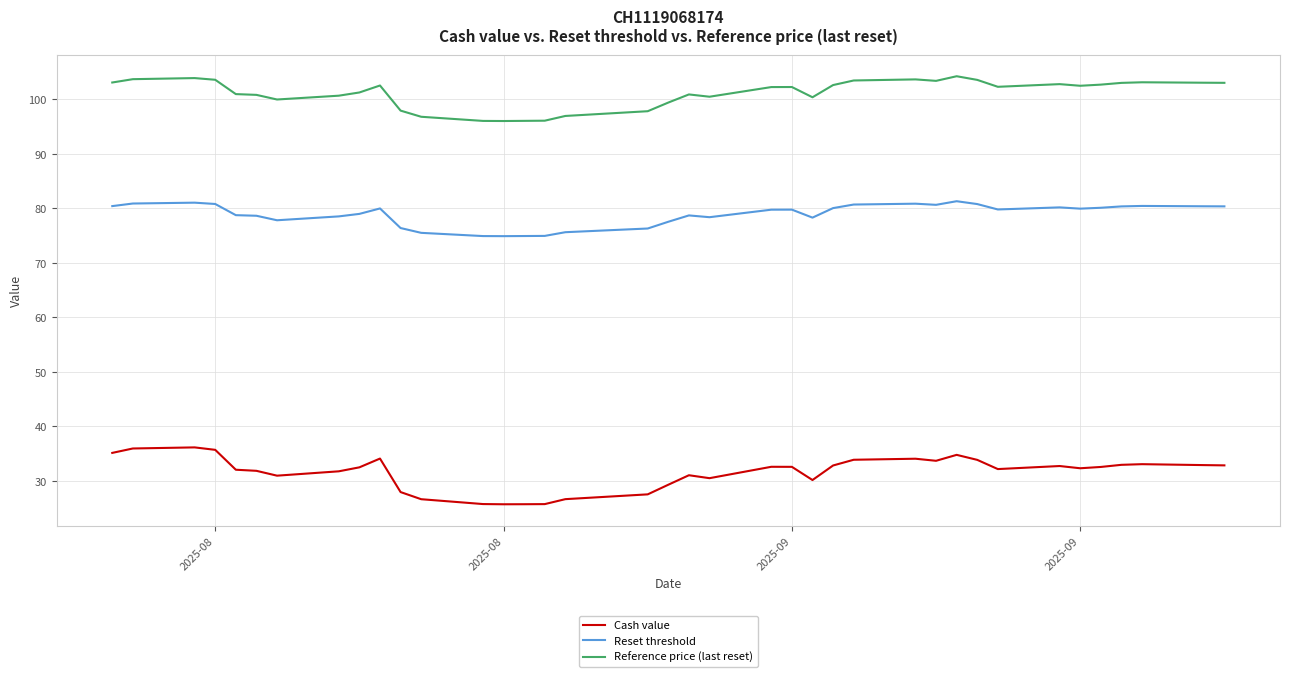

What are all the series names shown in the legend?

Cash value, Reset threshold, Reference price (last reset)